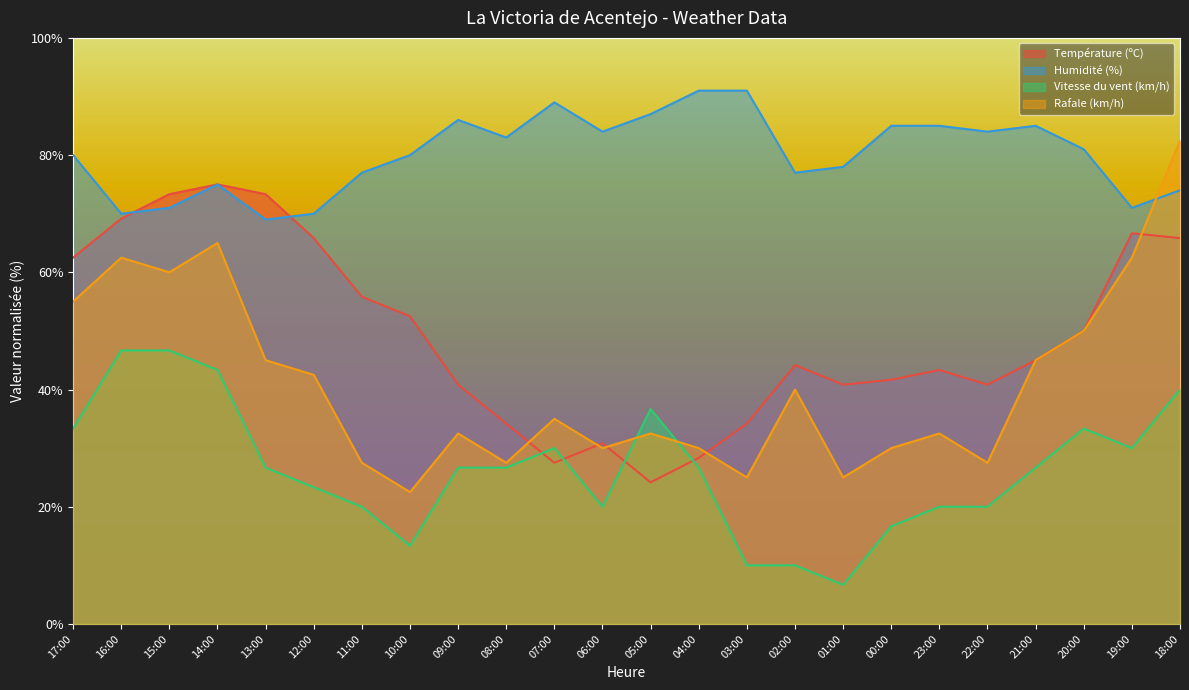

Reading left to right, extract all data points from this chart.

Température (ºC): 17:00=62.5	16:00=69.2	15:00=73.3	14:00=75.0	13:00=73.3	12:00=65.8	11:00=55.8	10:00=52.5	09:00=40.8	08:00=34.2	07:00=27.5	06:00=30.8	05:00=24.2	04:00=28.3	03:00=34.2	02:00=44.2	01:00=40.8	00:00=41.7	23:00=43.3	22:00=40.8	21:00=45.0	20:00=50.0	19:00=66.7	18:00=65.8
Humidité (%): 17:00=80.0	16:00=70.0	15:00=71.0	14:00=75.0	13:00=69.0	12:00=70.0	11:00=77.0	10:00=80.0	09:00=86.0	08:00=83.0	07:00=89.0	06:00=84.0	05:00=87.0	04:00=91.0	03:00=91.0	02:00=77.0	01:00=78.0	00:00=85.0	23:00=85.0	22:00=84.0	21:00=85.0	20:00=81.0	19:00=71.0	18:00=74.0
Vitesse du vent (km/h): 17:00=33.3	16:00=46.7	15:00=46.7	14:00=43.3	13:00=26.7	12:00=23.3	11:00=20.0	10:00=13.3	09:00=26.7	08:00=26.7	07:00=30.0	06:00=20.0	05:00=36.7	04:00=26.7	03:00=10.0	02:00=10.0	01:00=6.7	00:00=16.7	23:00=20.0	22:00=20.0	21:00=26.7	20:00=33.3	19:00=30.0	18:00=40.0
Rafale (km/h): 17:00=55.0	16:00=62.5	15:00=60.0	14:00=65.0	13:00=45.0	12:00=42.5	11:00=27.5	10:00=22.5	09:00=32.5	08:00=27.5	07:00=35.0	06:00=30.0	05:00=32.5	04:00=30.0	03:00=25.0	02:00=40.0	01:00=25.0	00:00=30.0	23:00=32.5	22:00=27.5	21:00=45.0	20:00=50.0	19:00=62.5	18:00=82.5